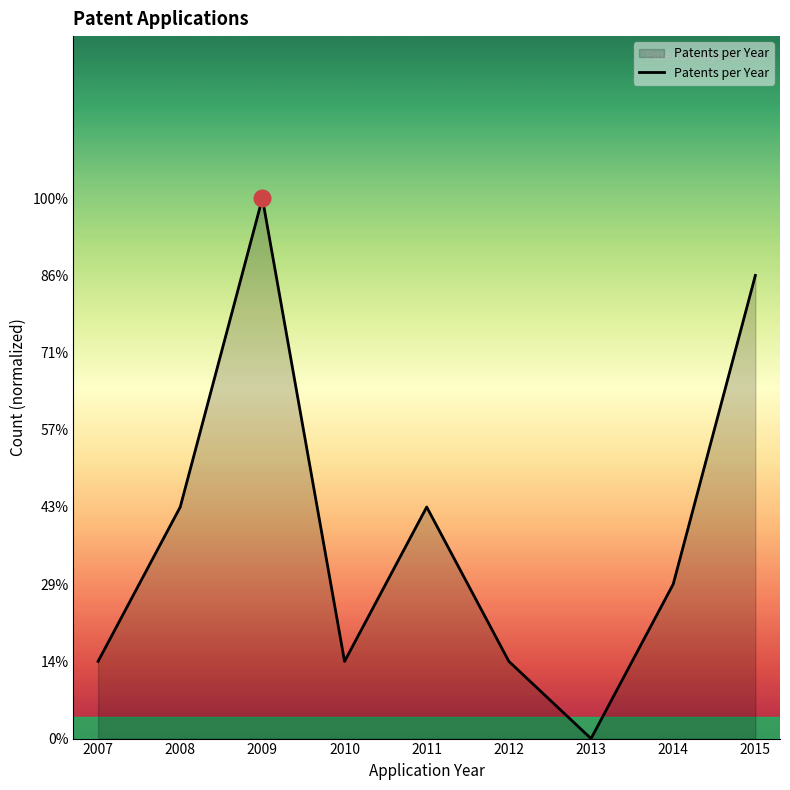

Where is the first local maximum?

2009